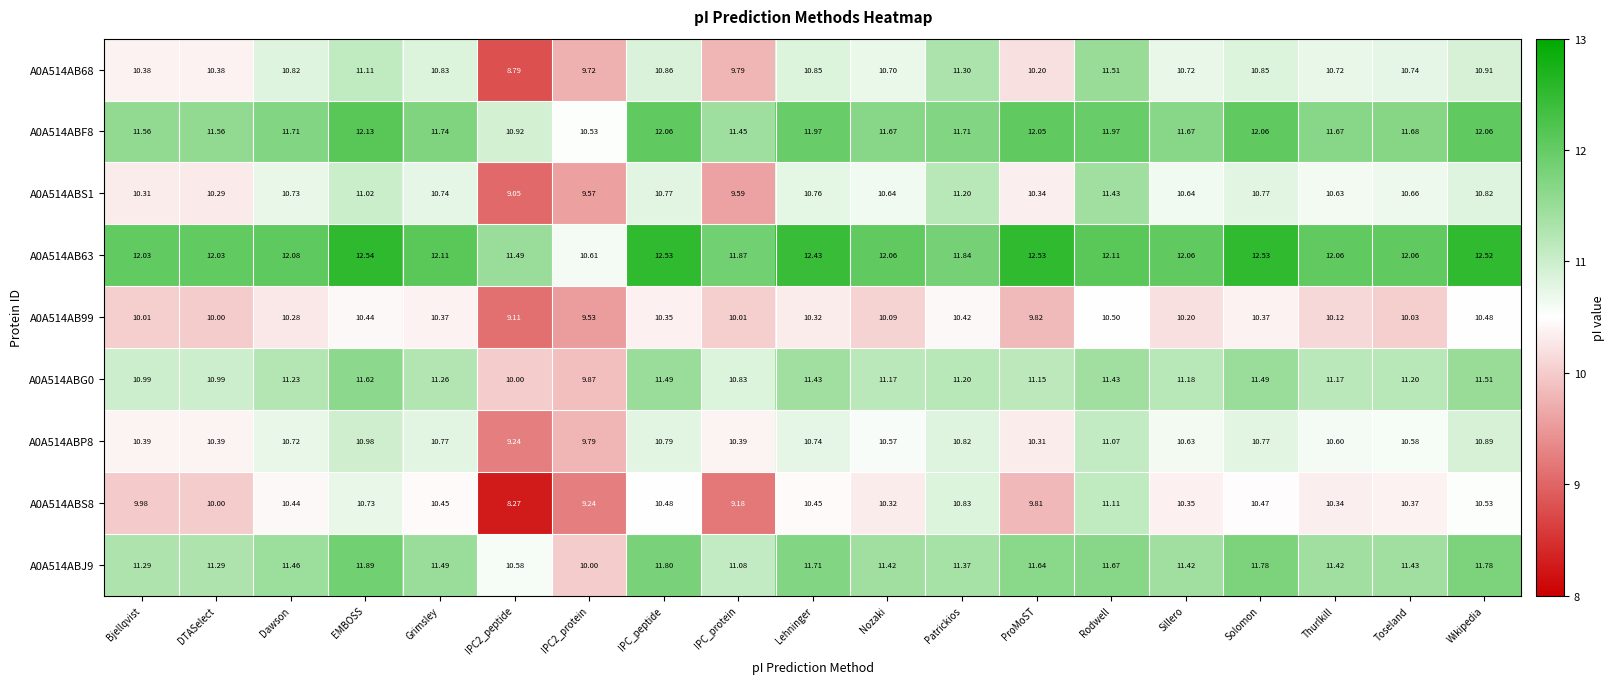

At which label does A0A514ABS1 reach its peak?

Rodwell